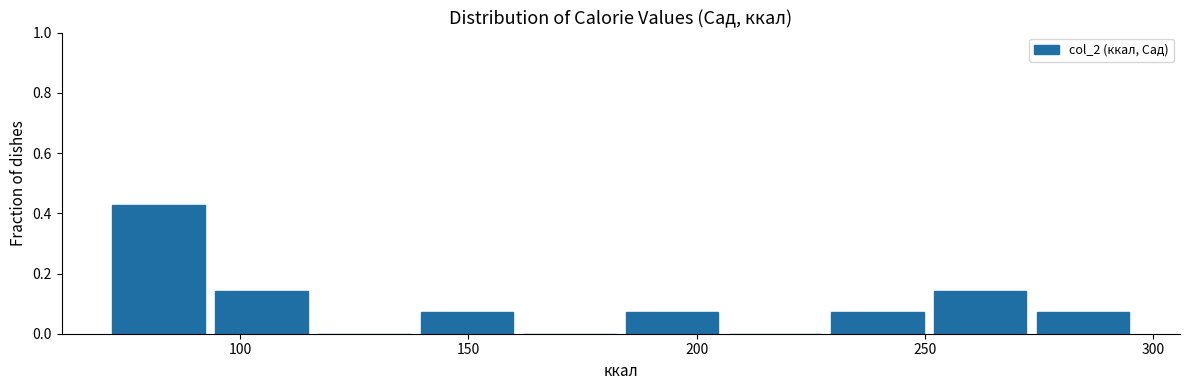

Reading left to right, transcribe this chart: for each bar, give the range it covers on the x-axis and its height. Neither the bar edges nor the heights are printed on the chart, so give them approximately, as read against the axes.

72.0 to 94.5: 0.42
94.5 to 117.0: 0.14
117.0 to 139.5: 0
139.5 to 162.0: 0.08
162.0 to 184.5: 0
184.5 to 207.0: 0.08
207.0 to 229.5: 0
229.5 to 252.0: 0.08
252.0 to 274.5: 0.14
274.5 to 297.0: 0.08